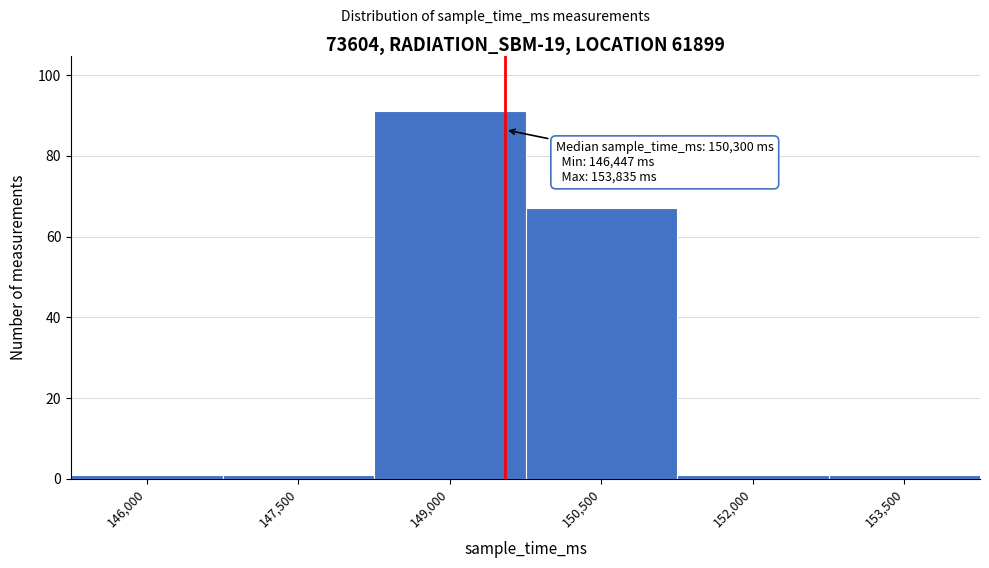

Reading left to right, what are all the values shown in this chart?

146,000=1	147,500=1	149,000=91	150,500=67	152,000=1	153,500=1